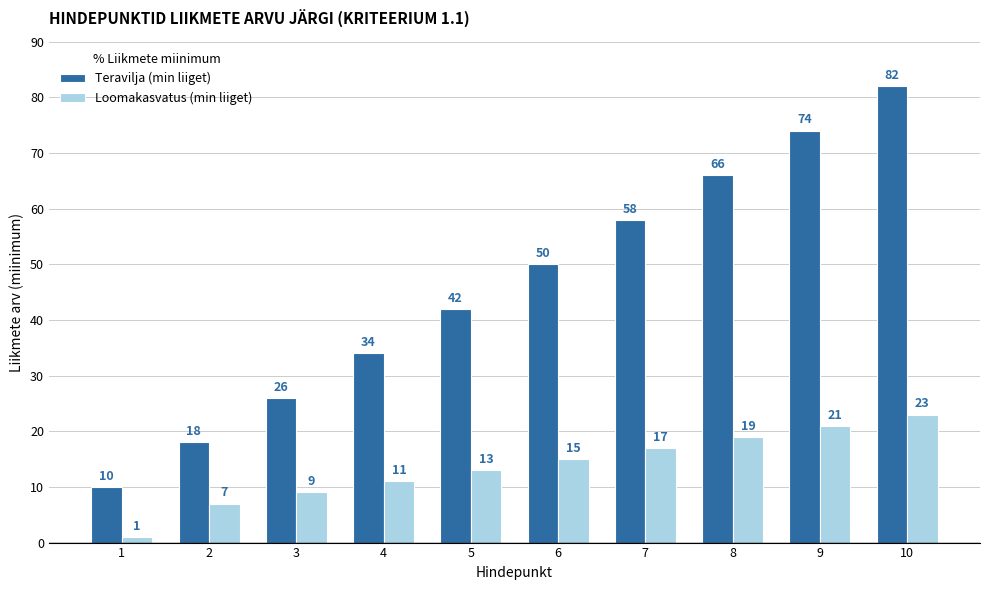

What is the greatest value displayed?

82